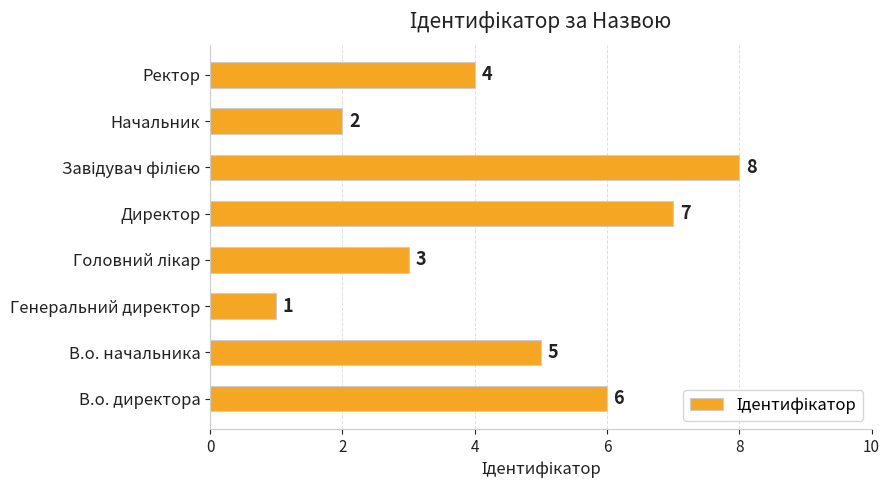

What is the difference between the maximum and minimum values?

7